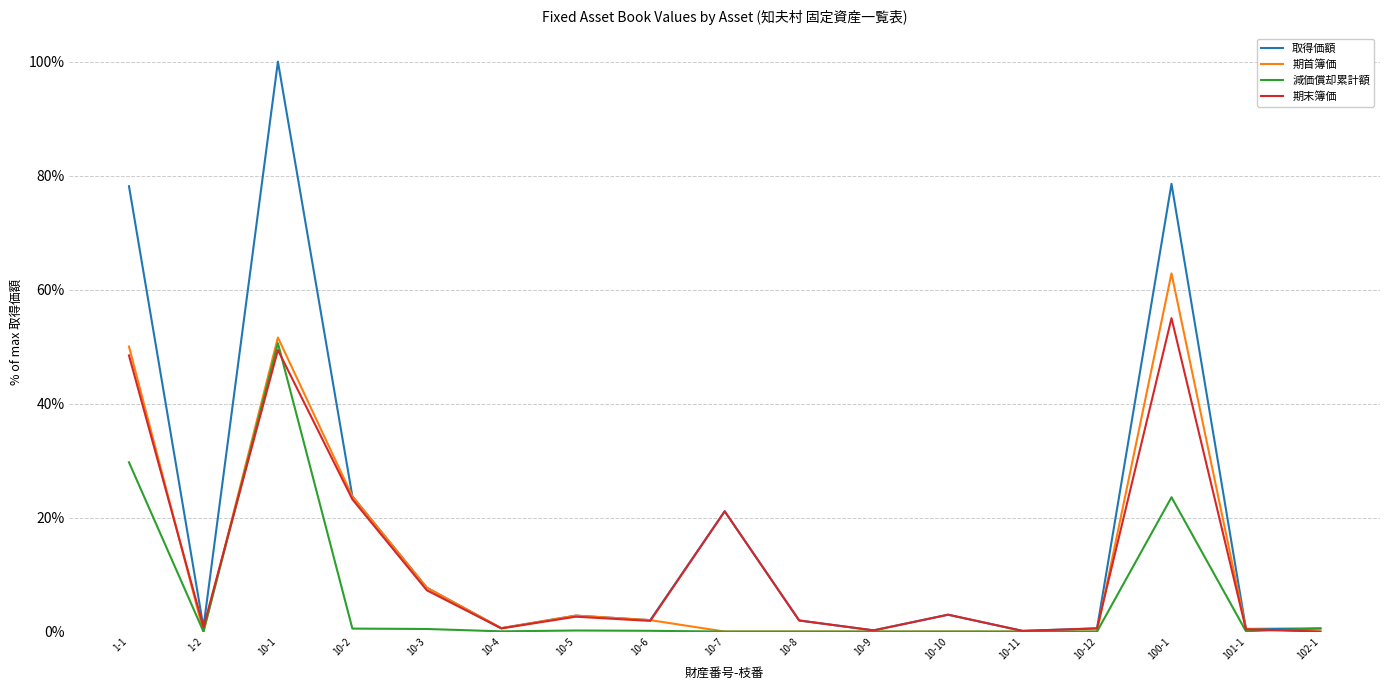

Is this an area chart (filled region under the line)?

No